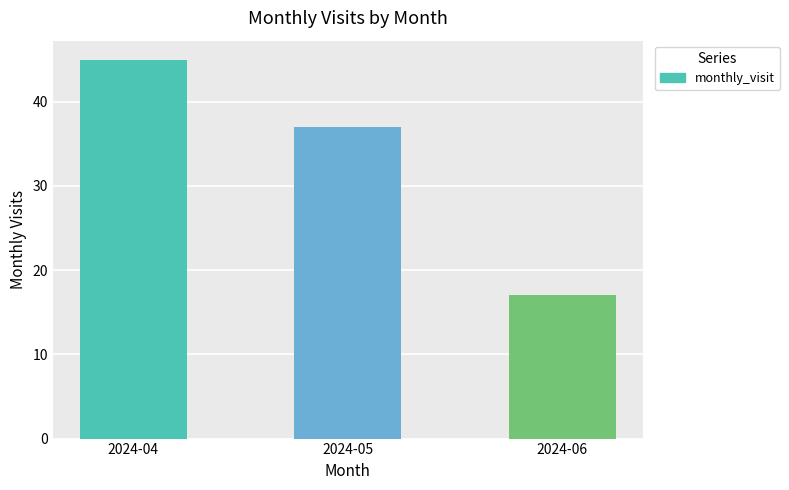

Is it true that the value at 2024-05 is 37?

True